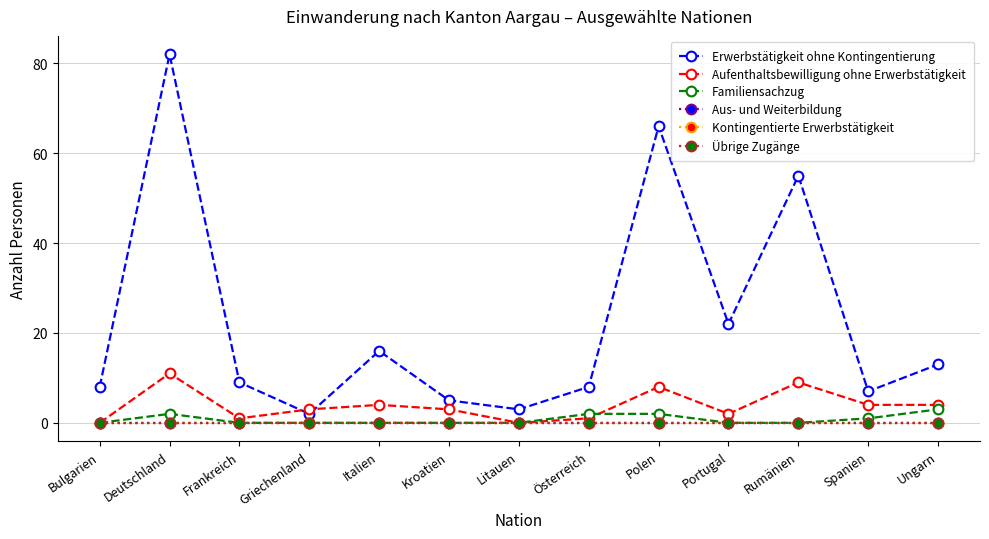

True or false: Familiensachzug and Erwerbstätigkeit ohne Kontingentierung intersect in this chart.

False